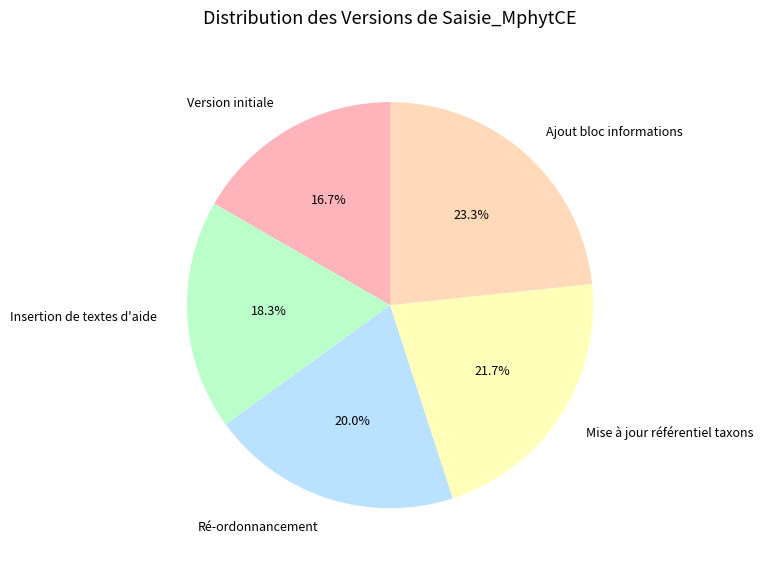

Is there any slice that represents more than half of the pie?

No